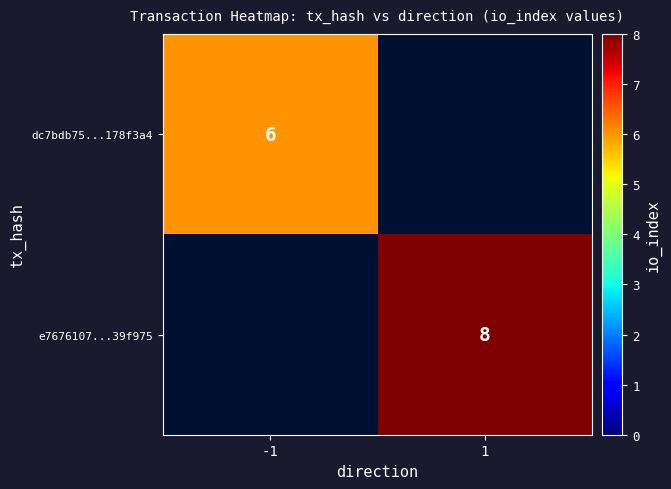

The value of e7676107...39f975 at 1 is 8. True or false?

True